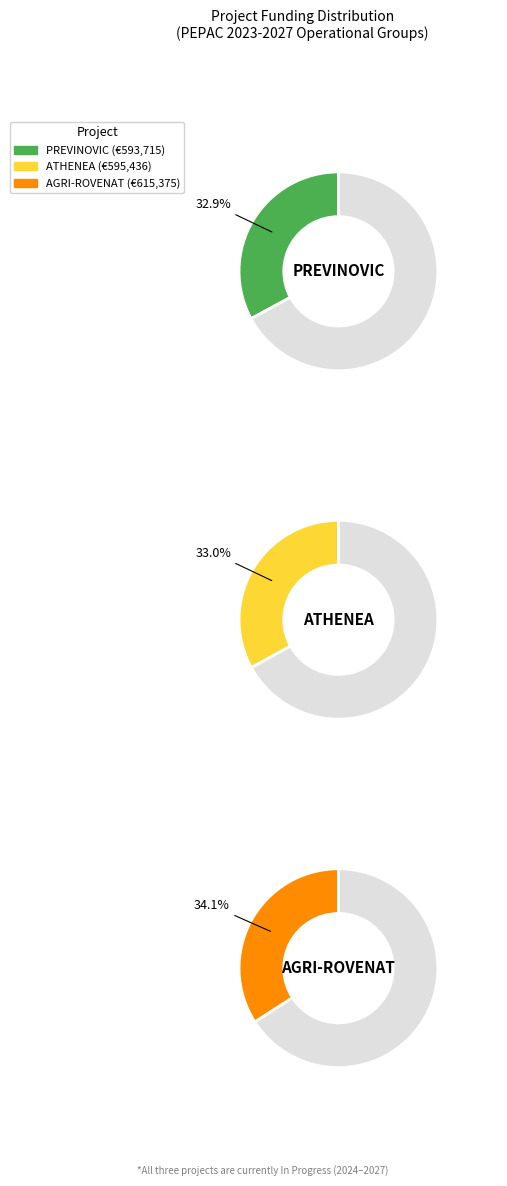

To the nearest percent, what is the average slice percentage?

33%